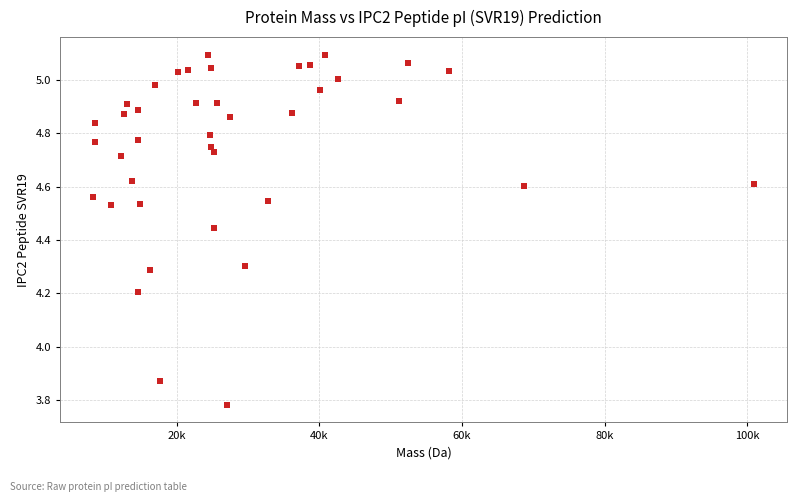

What is the range of Y values (max minus min)?

1.3